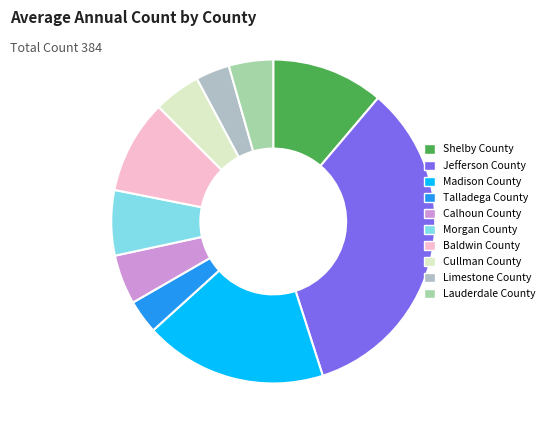

Count the number of slices in the pie.

10